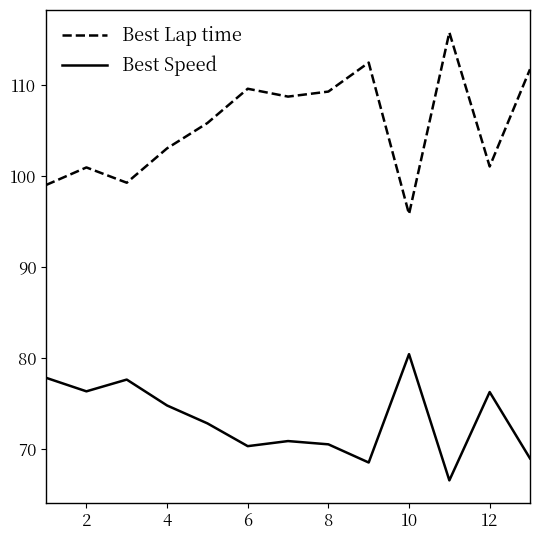

Does the chart have visible grid lines?

No